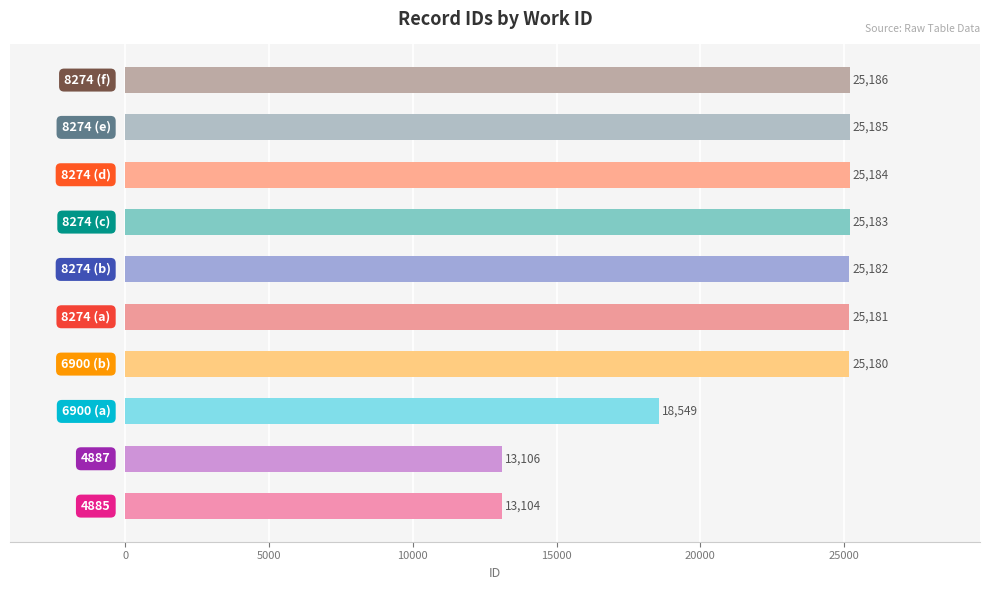

What is the average value?

22104